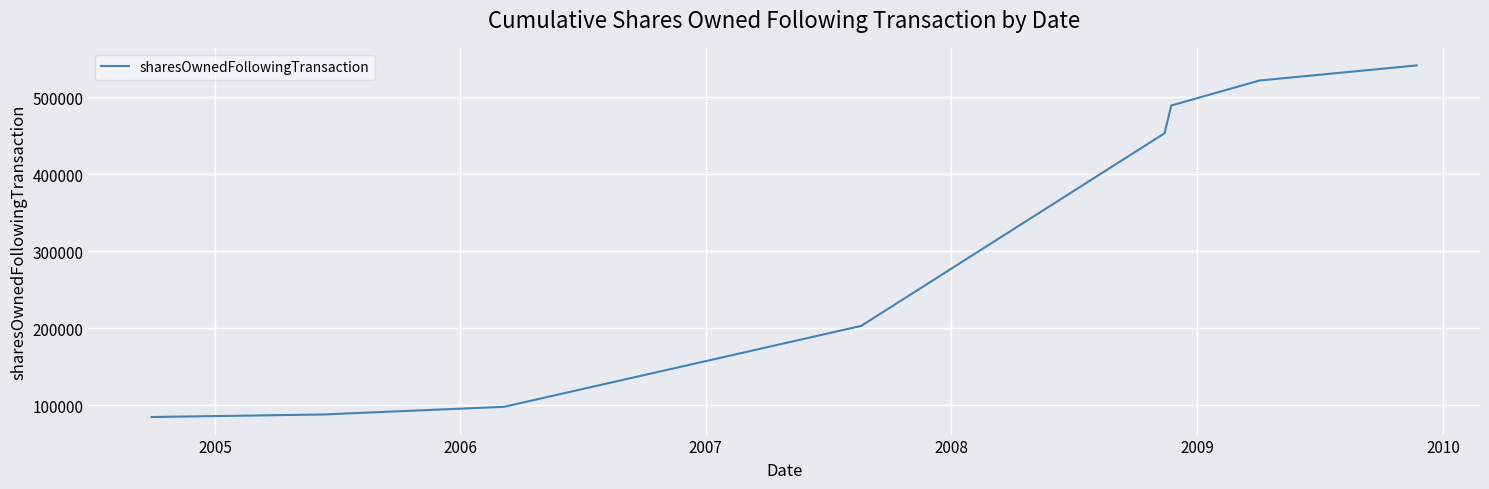

How many lines are shown in the chart?

1